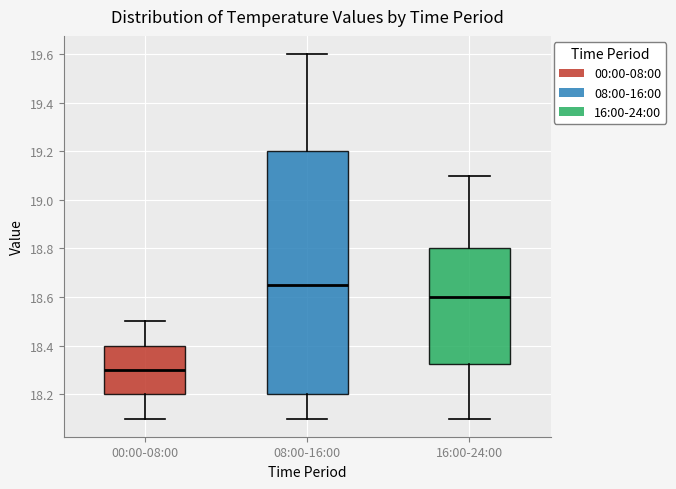

Reading left to right, transcribe this box plot: for each box, give where its median line is, the range the box spans, and where its two whiskers end, as read against the y-axis. The values are not printed on the chart, so give them approximately, as read against the axis.

00:00-08:00: median 18.30, box 18.20 to 18.40, whiskers 18.10 to 18.50
08:00-16:00: median 18.66, box 18.20 to 19.20, whiskers 18.10 to 19.60
16:00-24:00: median 18.60, box 18.32 to 18.80, whiskers 18.10 to 19.10